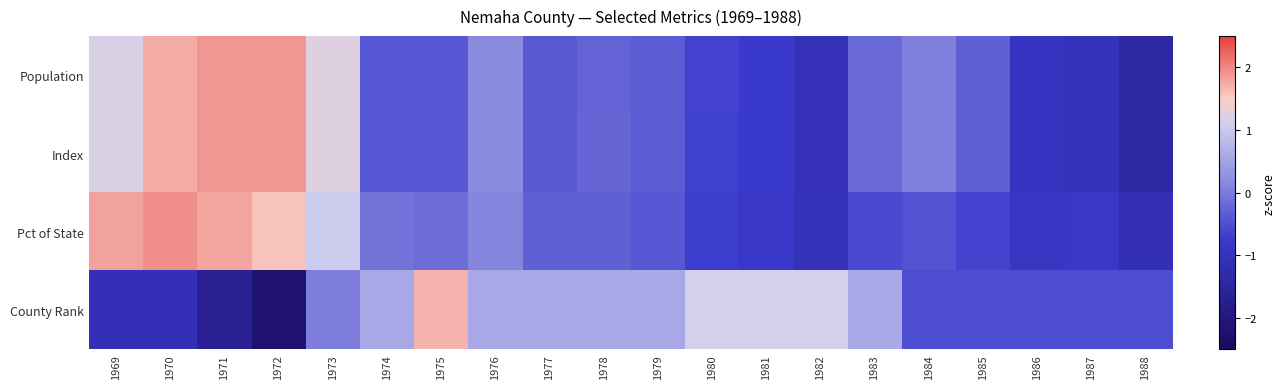

Which series has the largest range (max minus min)?

County Rank